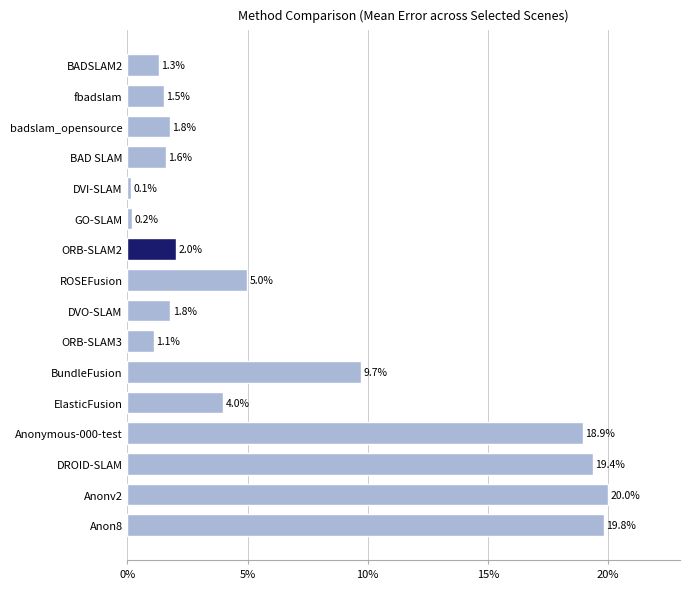

Between ROSEFusion and Anonv2, which is larger?

Anonv2